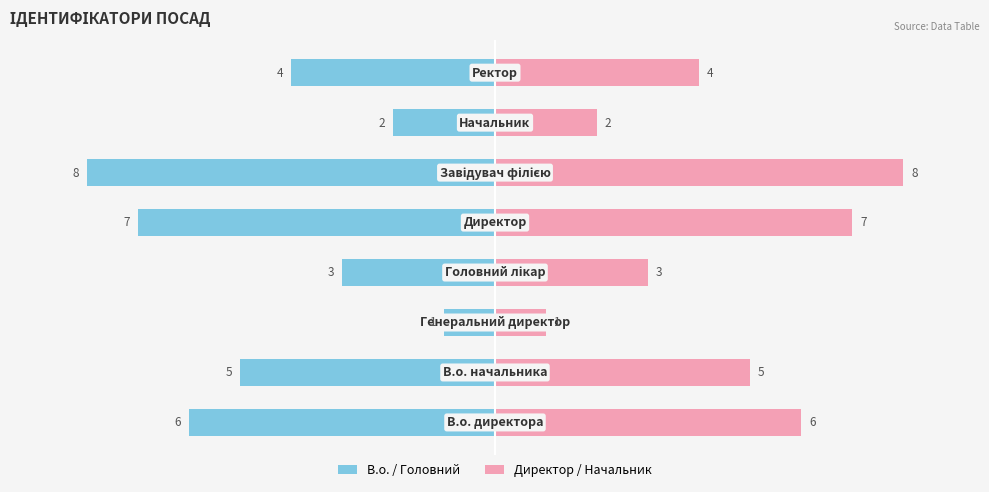

What is the value of the В.о. / Головний bar at the 8th from the left?

-4